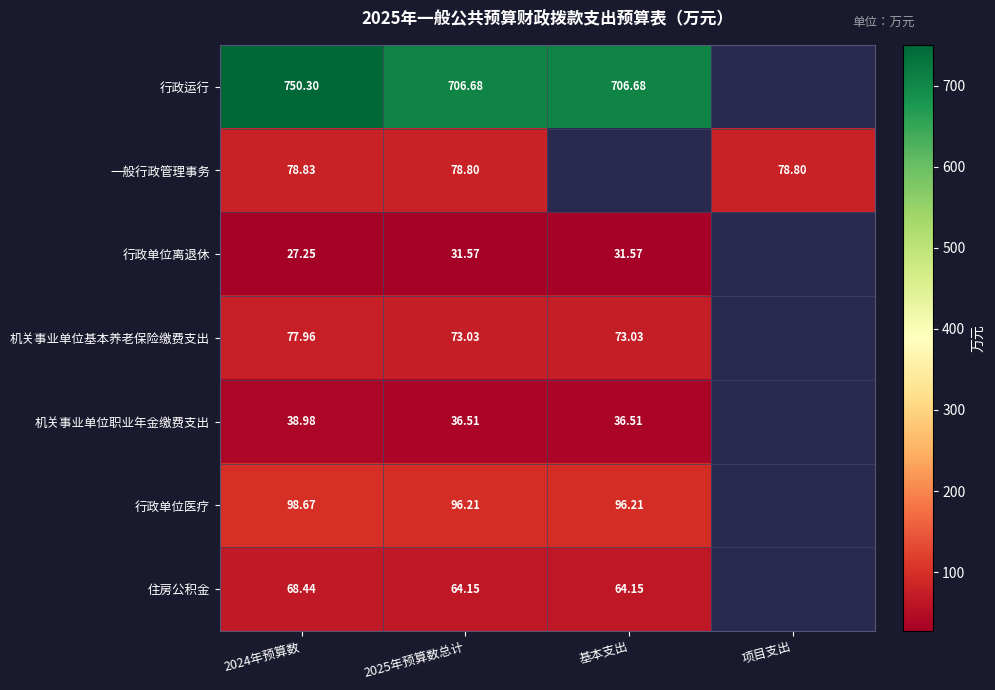

Which has a higher value, 基本支出 or 2024年预算数?

2024年预算数